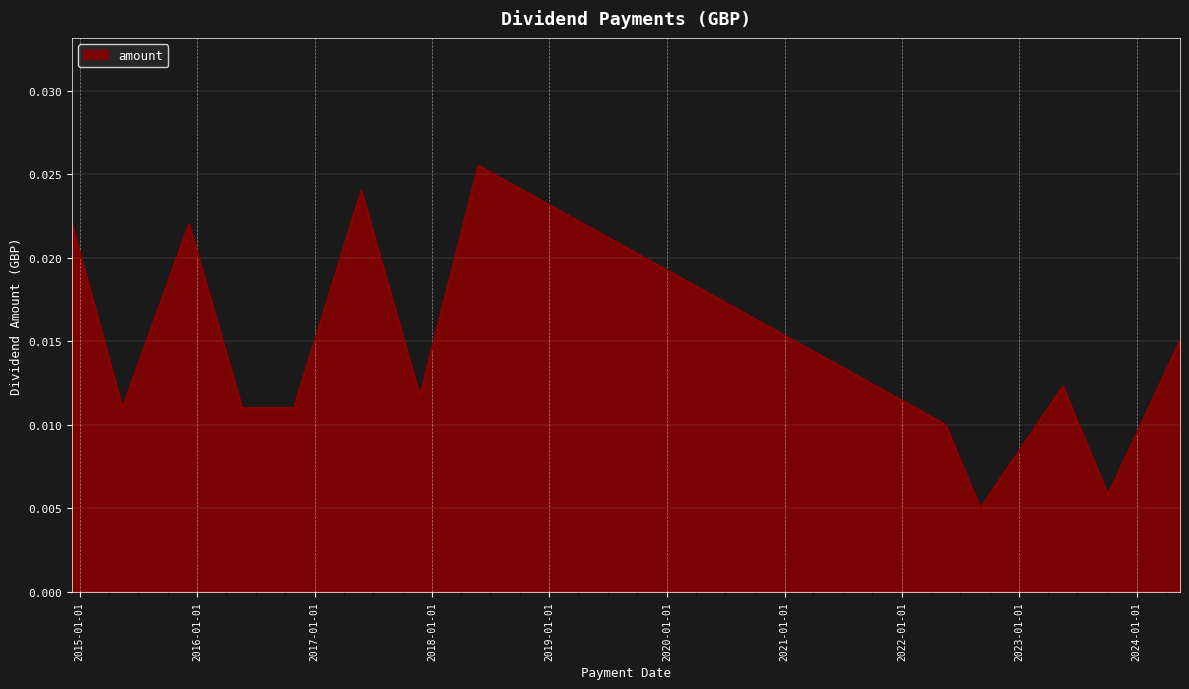

List the labels in order of value, smallest first.

2022-09-02, 2023-10-04, 2022-05-17, 2015-05-14, 2016-05-20, 2016-10-28, 2017-11-24, 2023-05-17, 2024-05-15, 2014-12-08, 2015-12-07, 2017-05-26, 2018-05-25